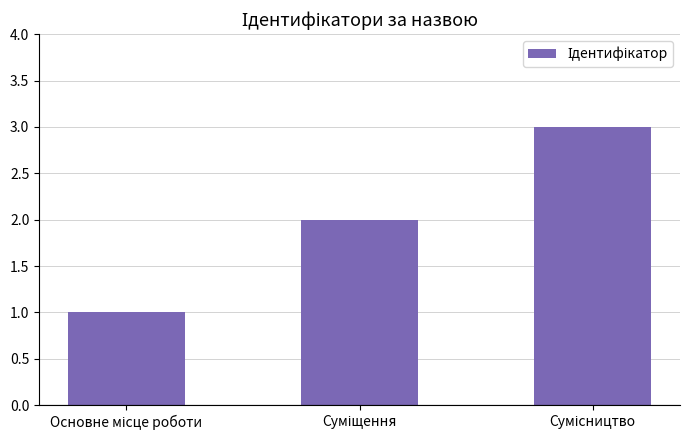

What is the minimum value shown in the chart?

1